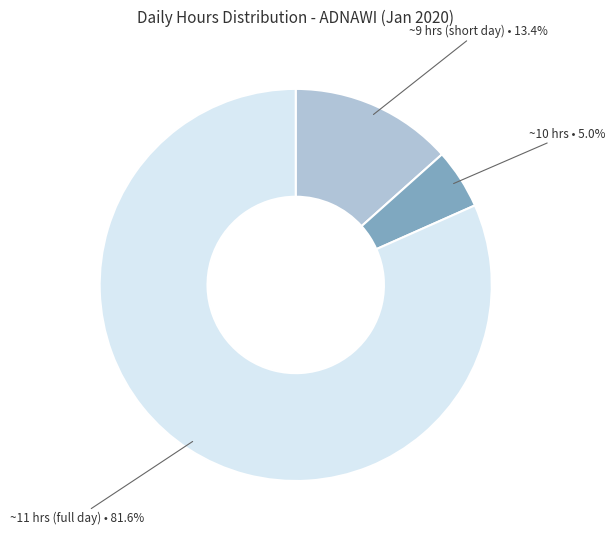

Rank the categories by value from highest to lowest.

~11 hrs (full day), ~9 hrs (short day), ~10 hrs